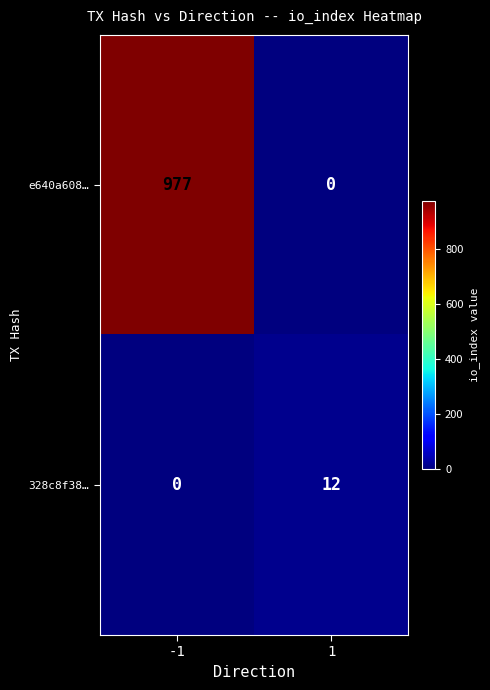

What is the total value across all series at -1?

977